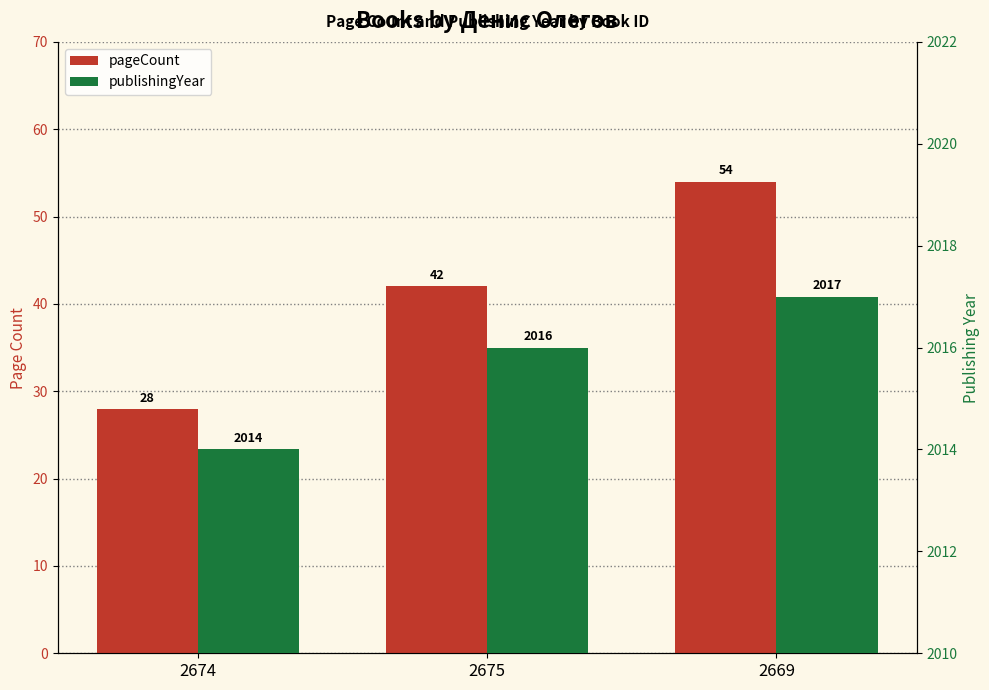

At 2674, list the series in order from smallest to largest.

pageCount, publishingYear